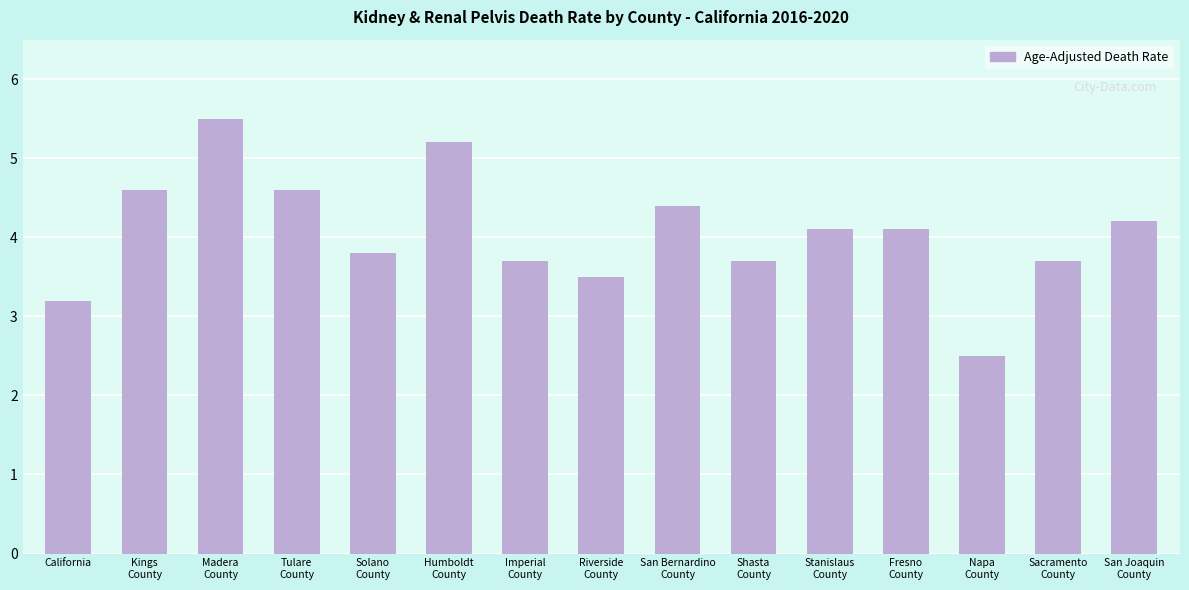

The chart shows a value of 4.4 at San Bernardino
County. True or false?

True